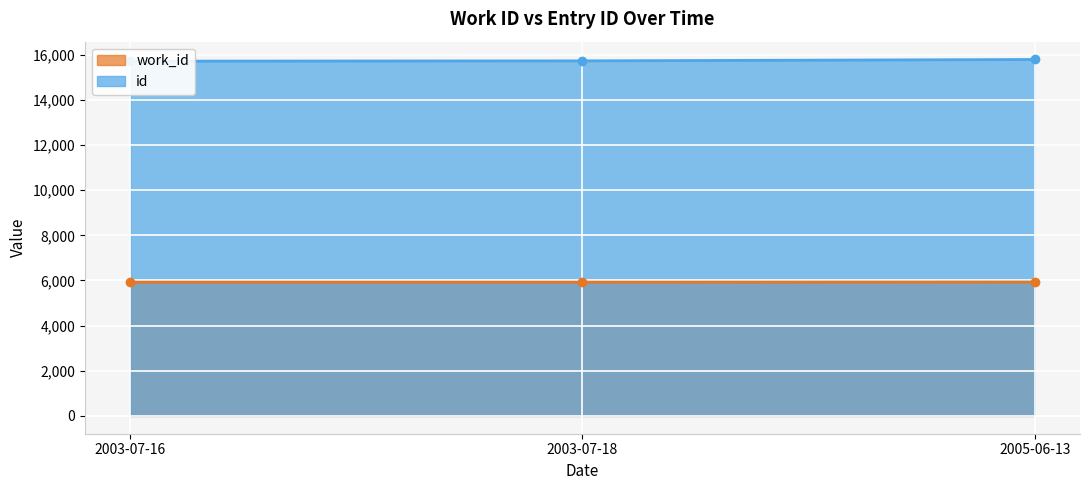

Count the number of categories in the chart.

3